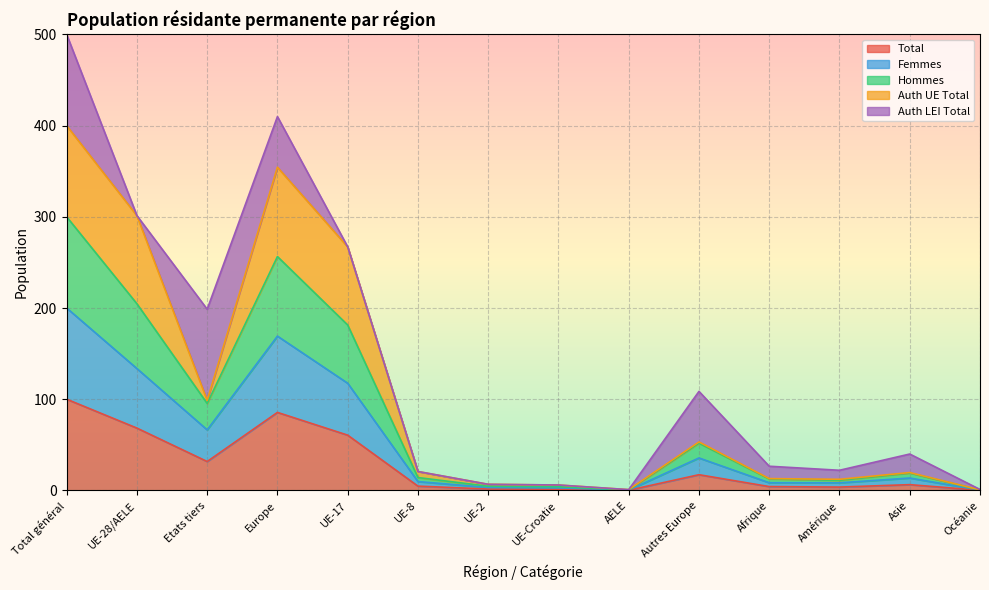

What is the difference between the maximum and second lowest values in the Total series?

99.8